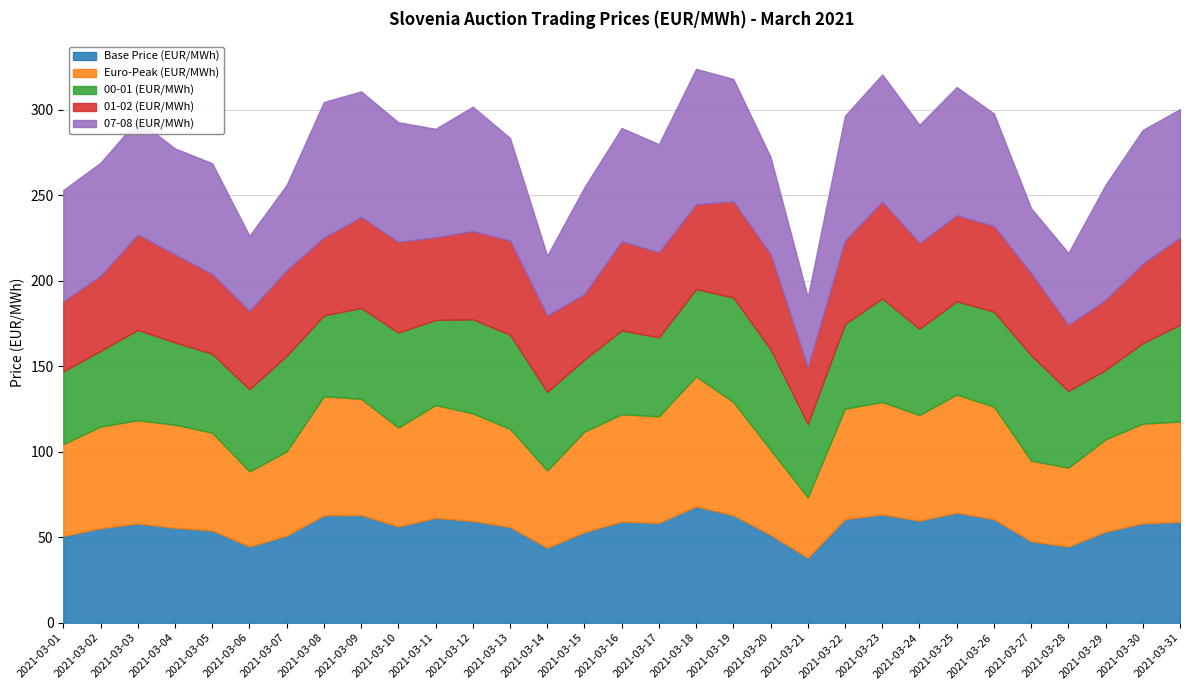

How many lines are shown in the chart?

5